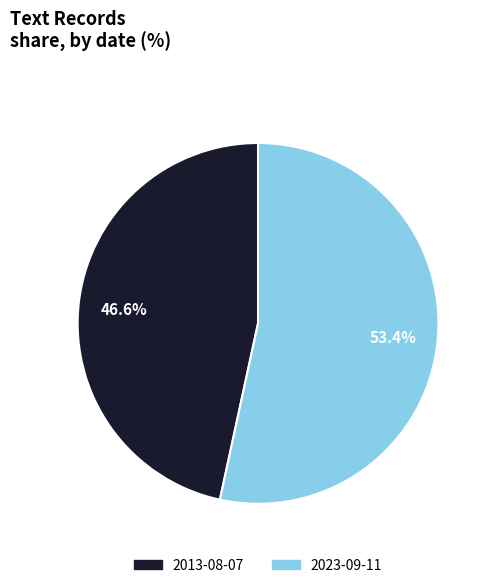

The 2013-08-07 slice represents 35% of the pie. True or false?

False